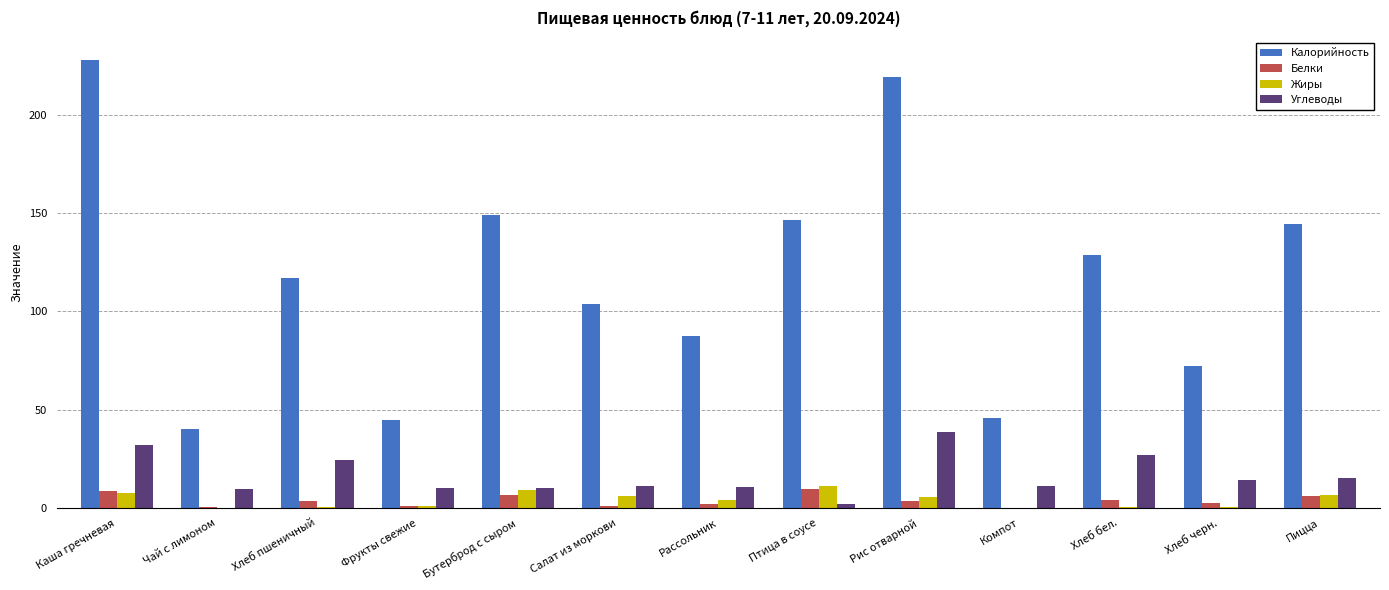

Is the value of Углеводы at Компот greater than the value of Белки at Бутерброд с сыром?

Yes